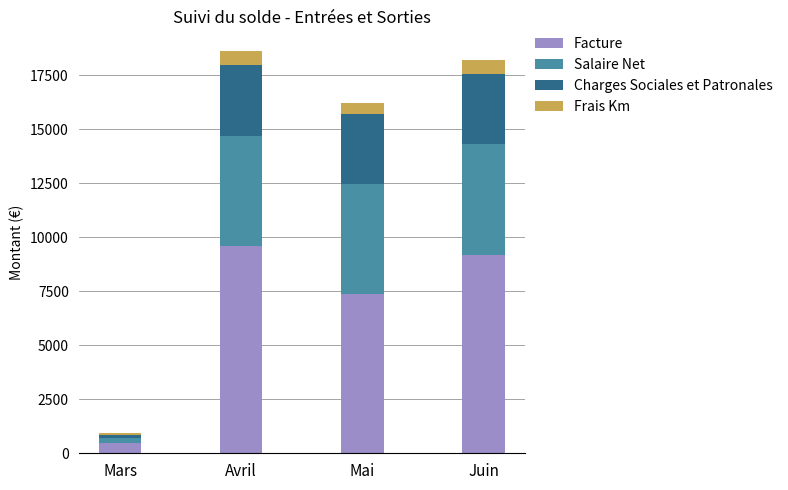

What is the sum of all Facture values?

26605.0